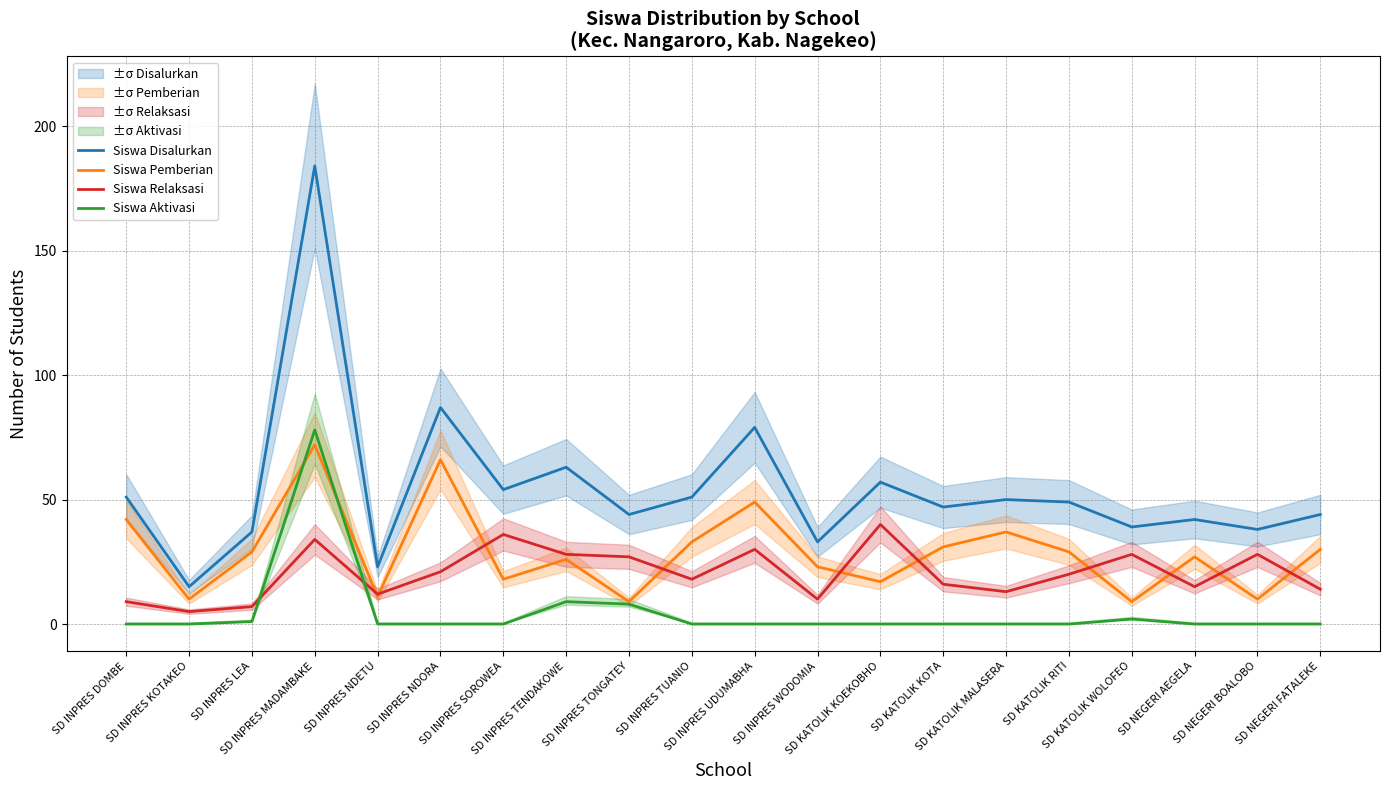

How many lines are shown in the chart?

4